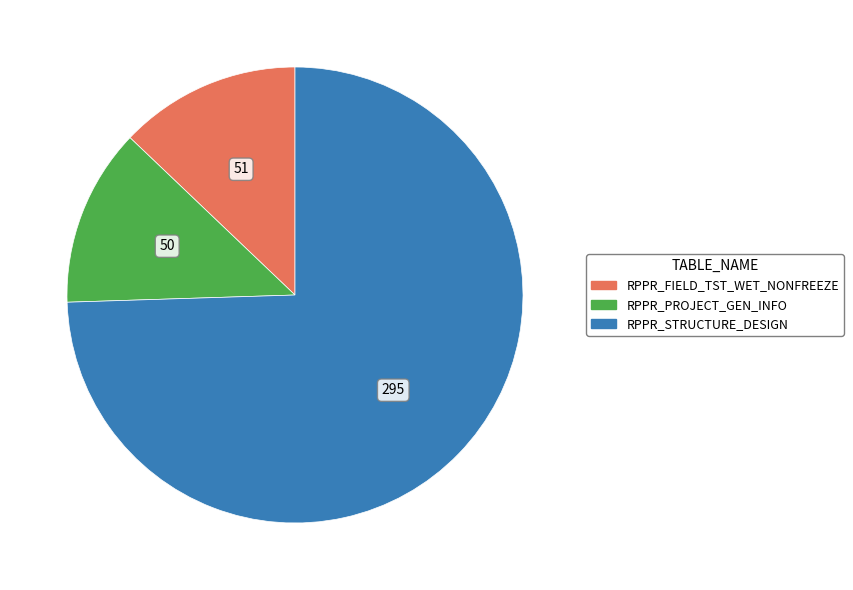

Is RPPR_STRUCTURE_DESIGN the majority of the pie?

Yes